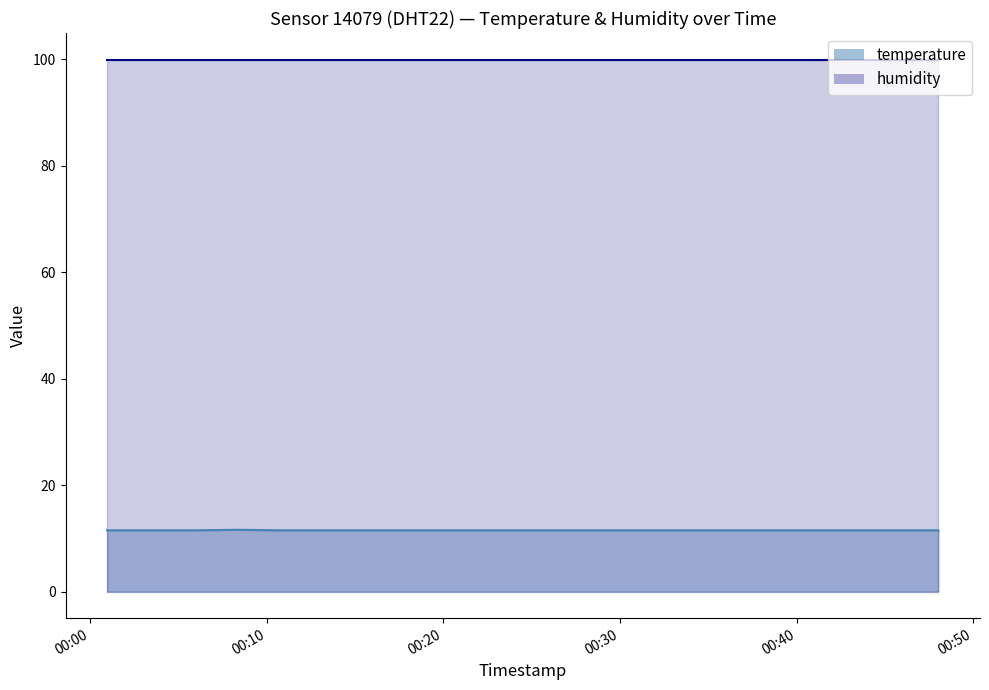

Approximately how many times larger is the value at 2023-04-01T00:35:25 compared to 2023-04-01T00:32:58?

1.0